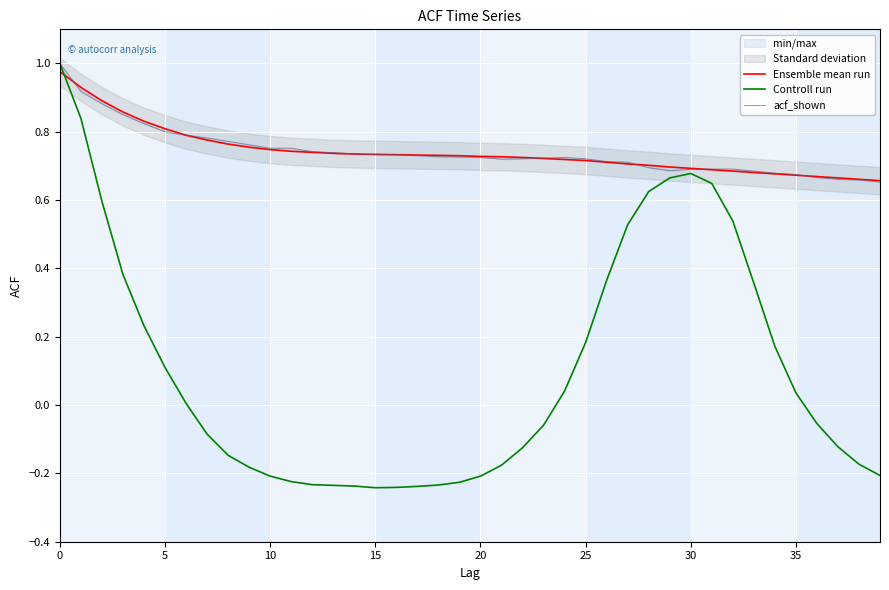

What is the sum of the acf_shown values at 10 and 15?

1.5